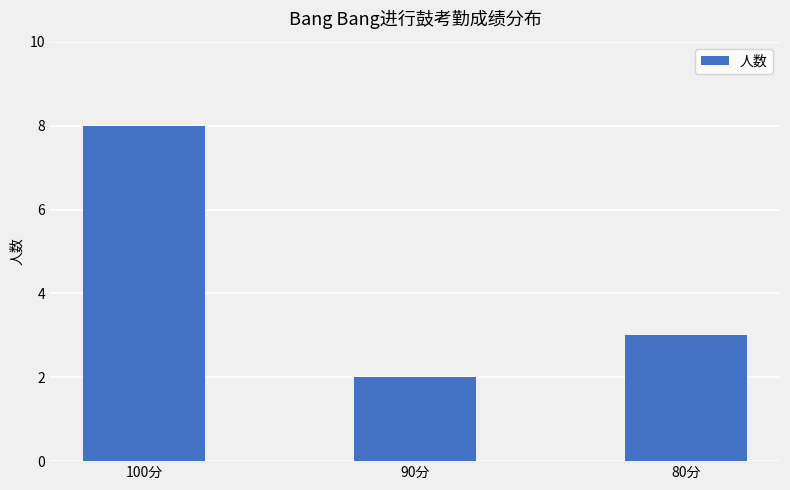

Rank the categories by value from highest to lowest.

100分, 80分, 90分